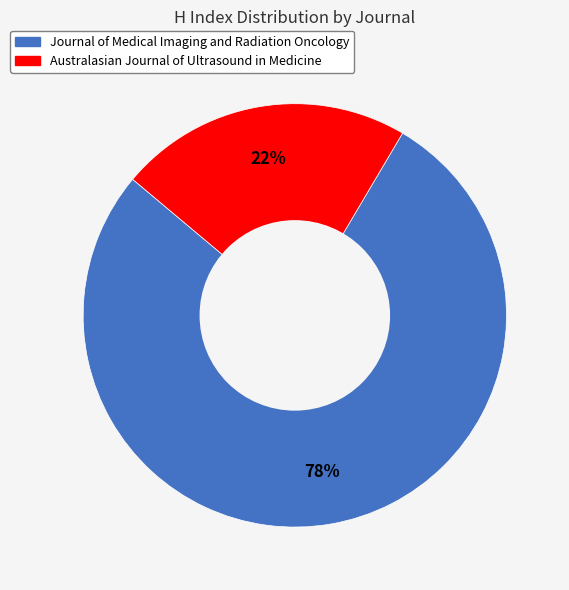

Which category has the biggest portion of the pie?

Journal of Medical Imaging and Radiation Oncology